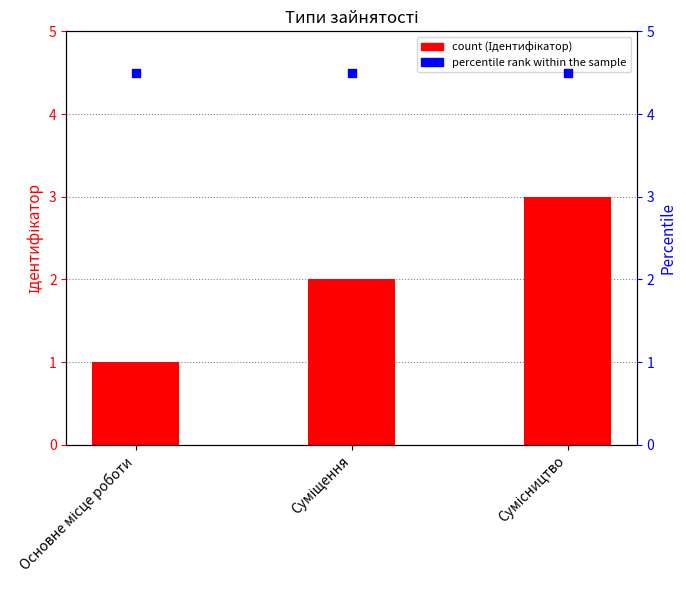

At how many categories does at least one series exceed 3?

3